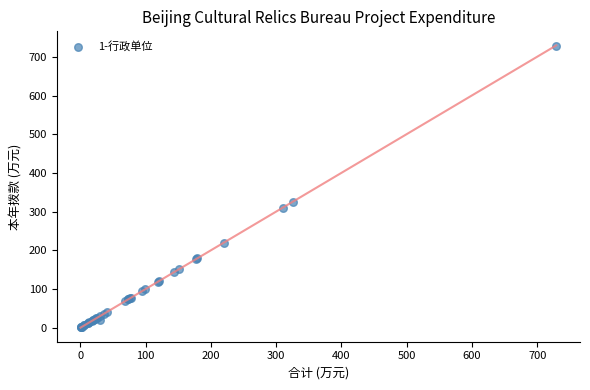

What Y value in the scatter plot is closest to 364?

325.3